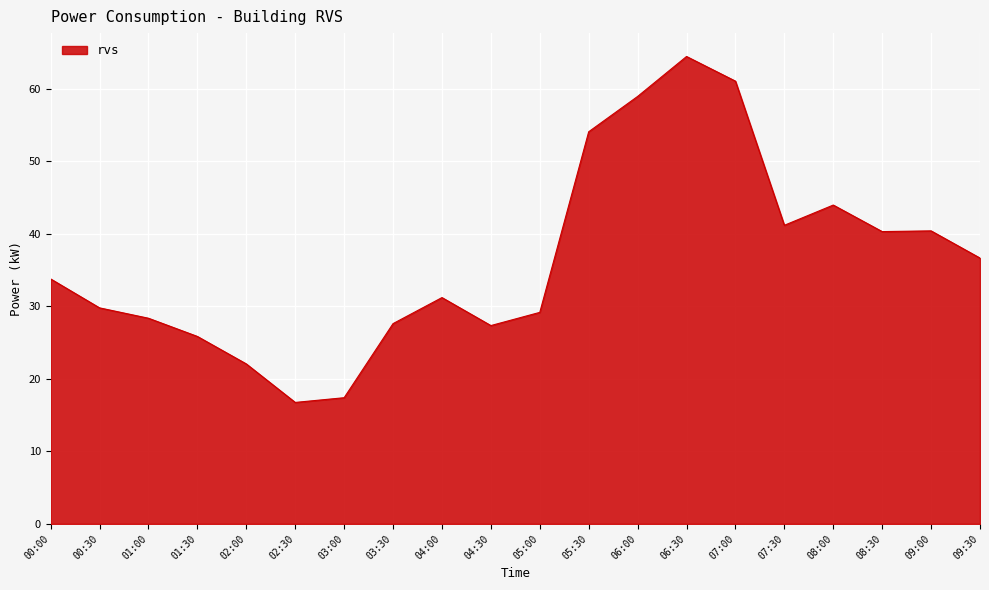

Where does the data first go above 33?

00:00